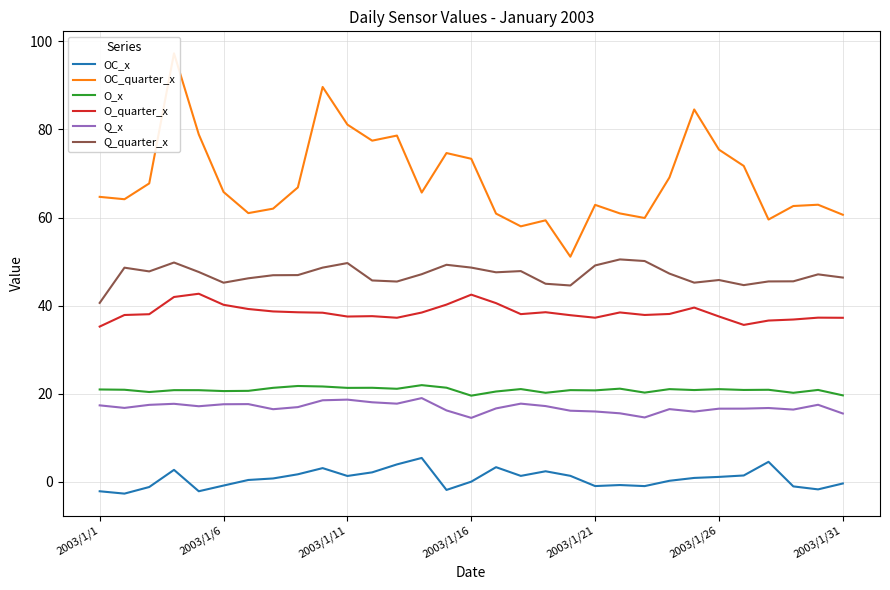

True or false: O_x and Q_x cross at least once.

False